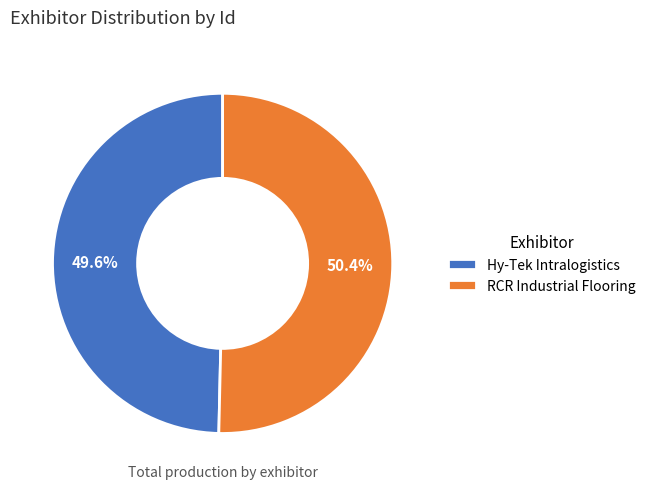

Which slice is the smallest?

Hy-Tek Intralogistics